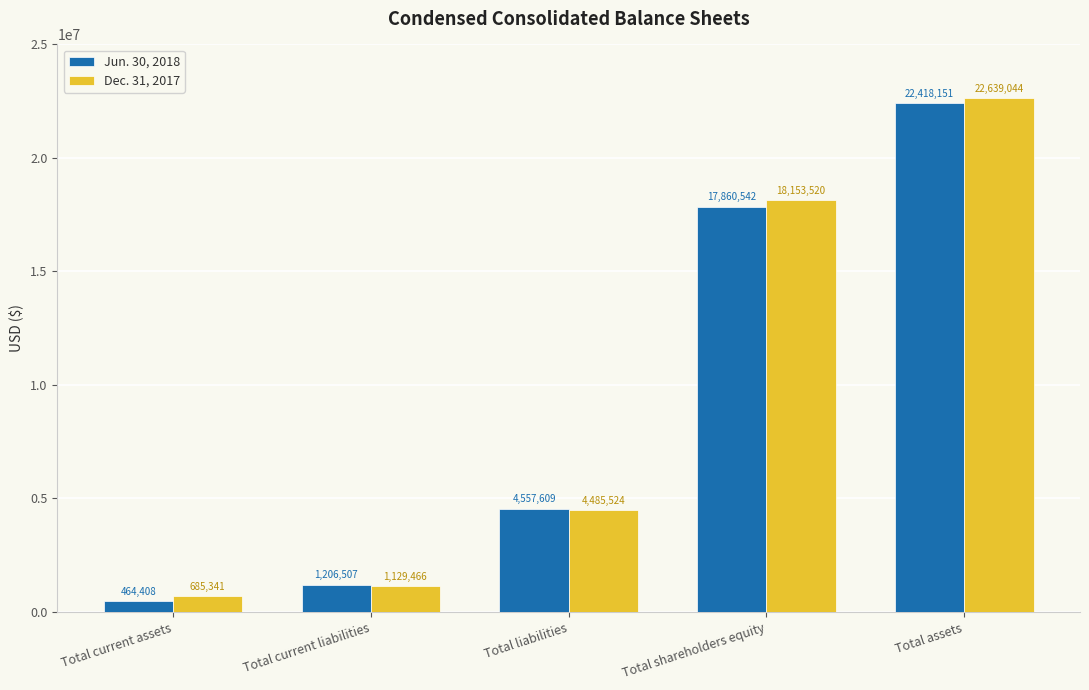

What is the greatest value displayed?

22639044